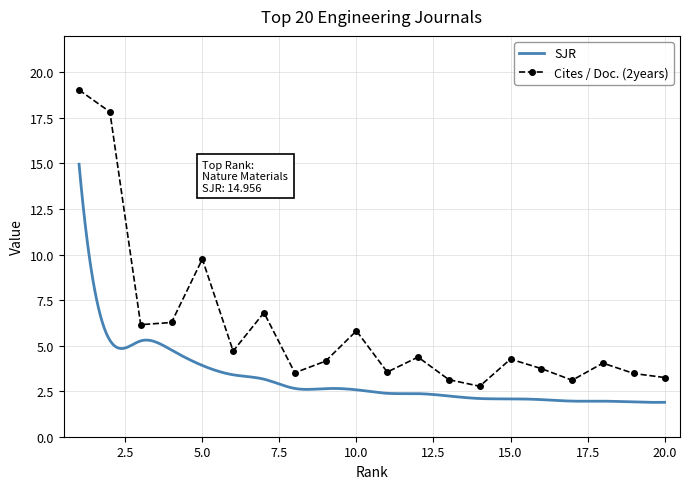

List the labels in order of value, smallest first.

14, 17, 13, 20, 19, 8, 11, 16, 18, 9, 15, 12, 6, 10, 3, 4, 7, 5, 2, 1